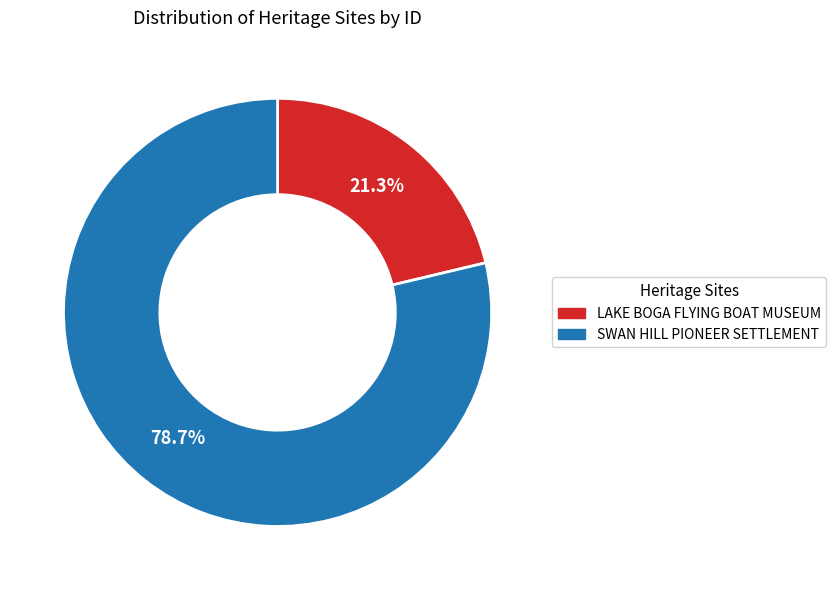

How many segments does this pie chart have?

2